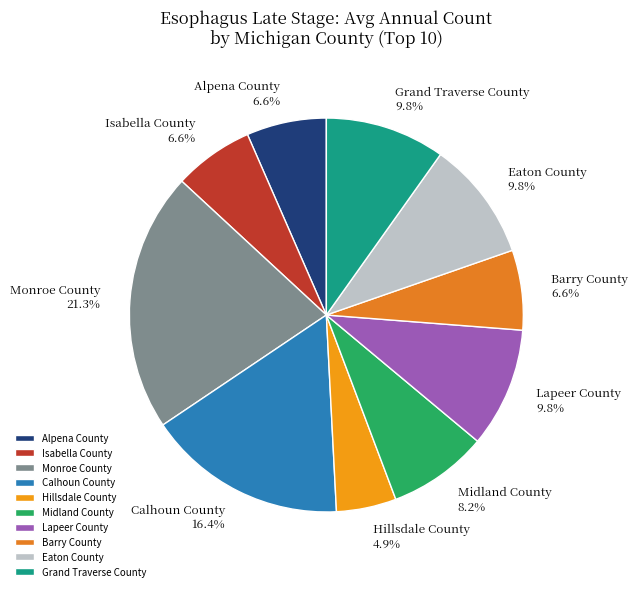

What percentage is the Isabella County slice, to the nearest percent?

7%